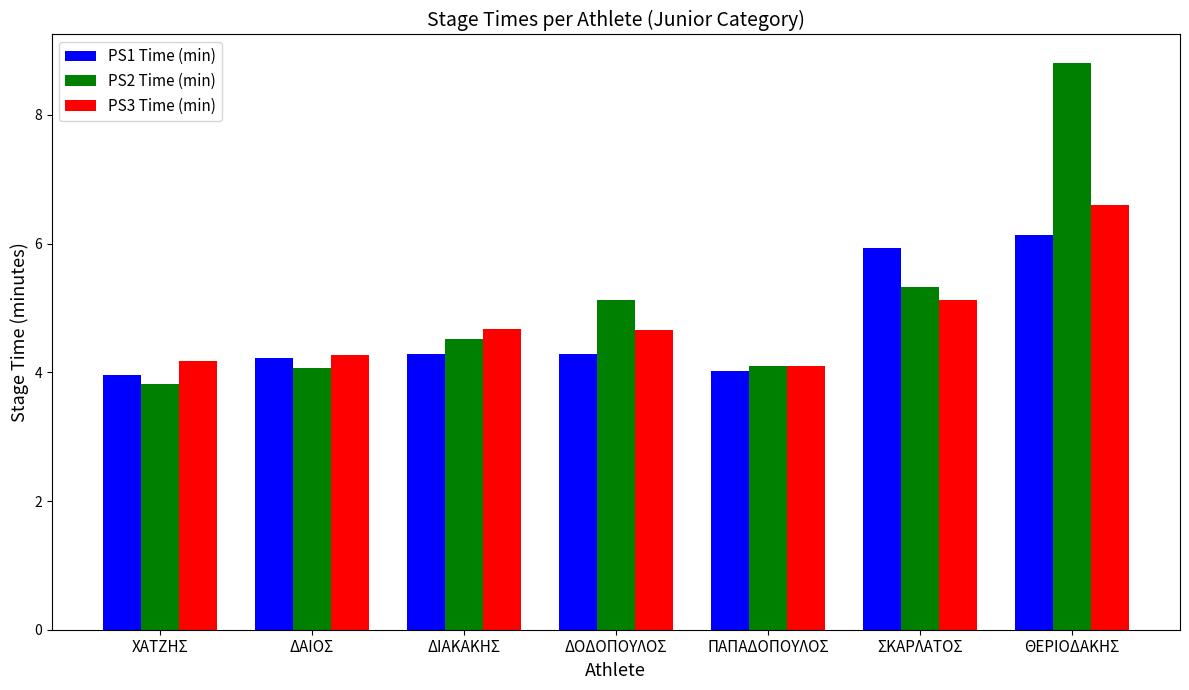

What is the label of the 5th bar from the right?

ΔΙΑΚΑΚΗΣ